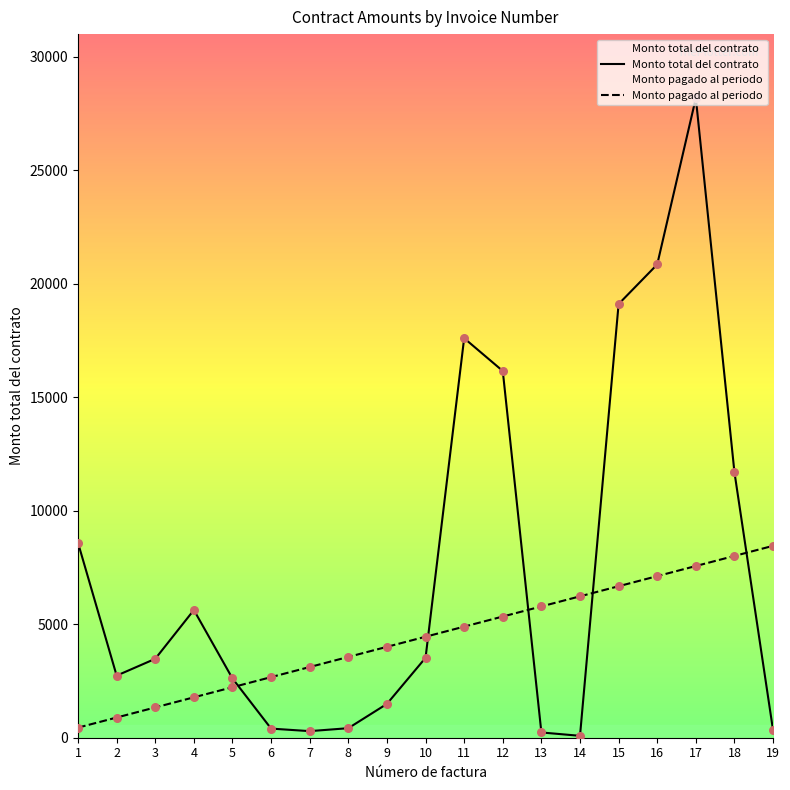

Is the value of Monto total del contrato at 4 greater than the value of Monto pagado al periodo at 11?

Yes